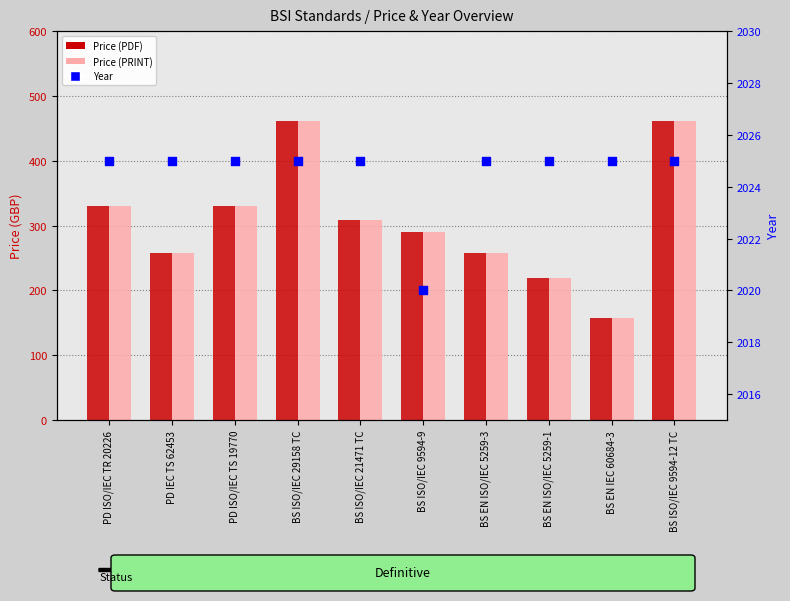

Which series reaches the minimum Y coordinate?

Price (PDF)